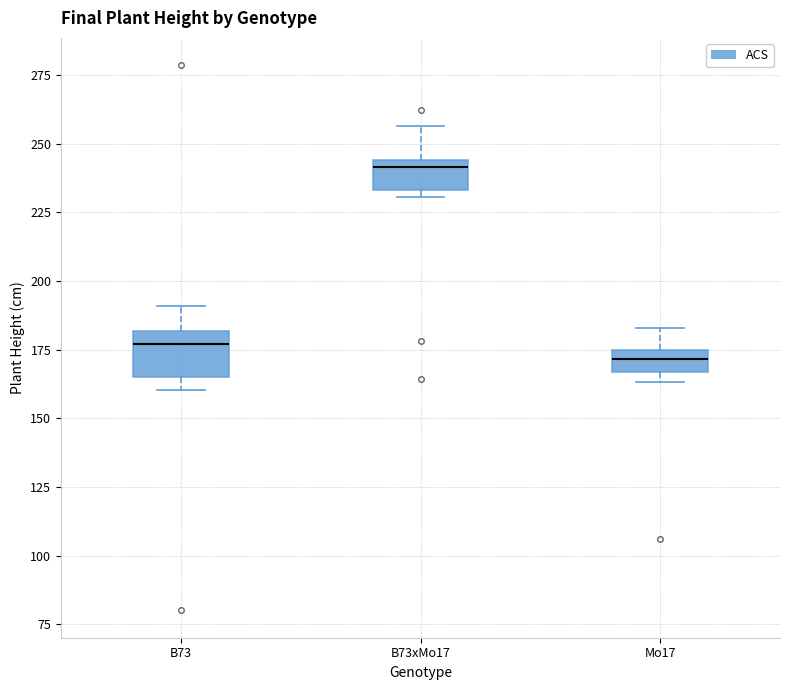

Which box has the highest median line?

B73xMo17